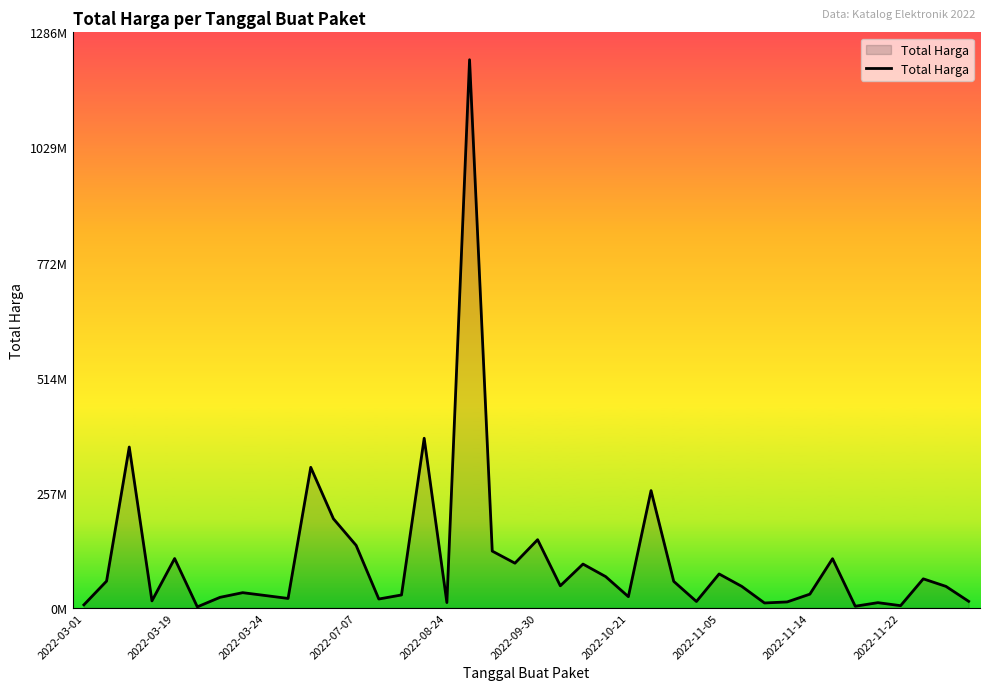

Where is the data nearest to the value 613538875?

15